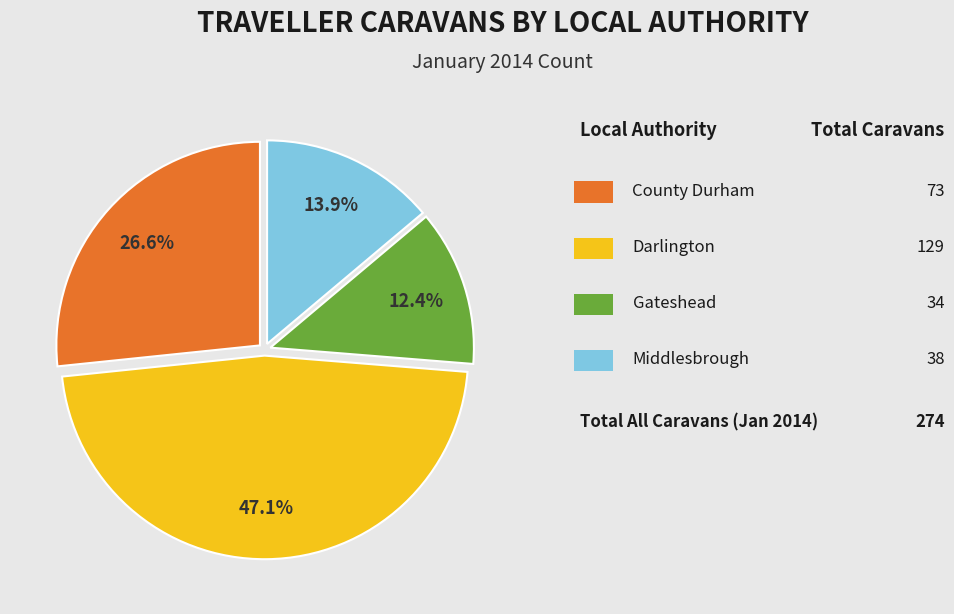

Is there a majority slice in this chart?

No